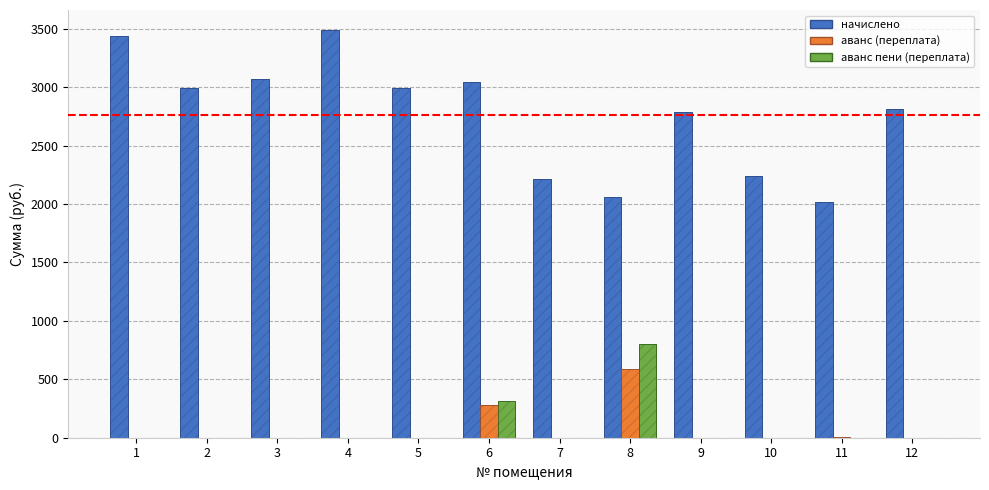

How many values in the начислено series exceed 2990?

6